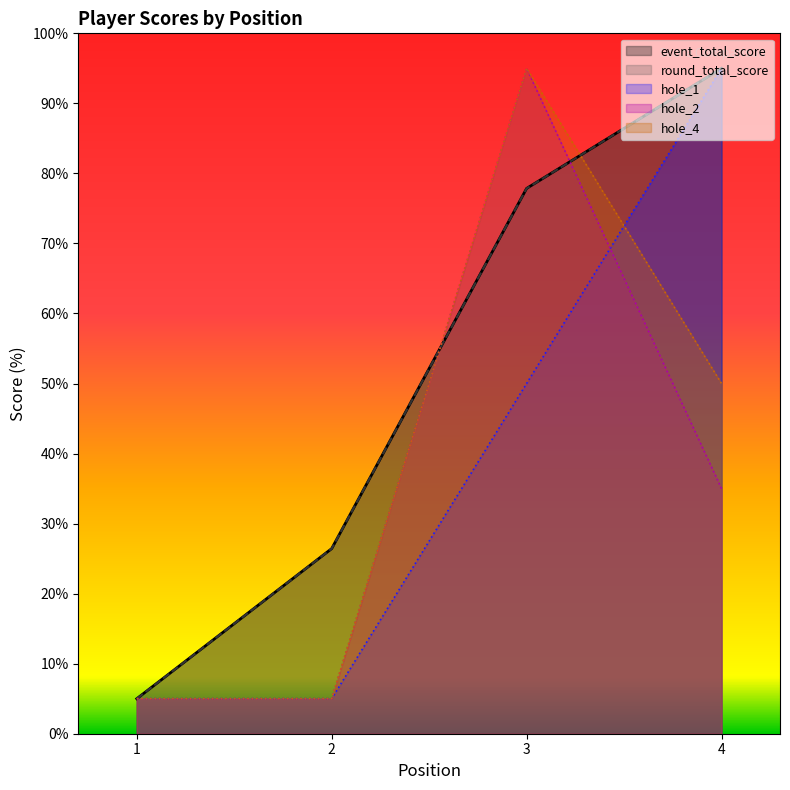

Where is the first local maximum for hole_2?

3